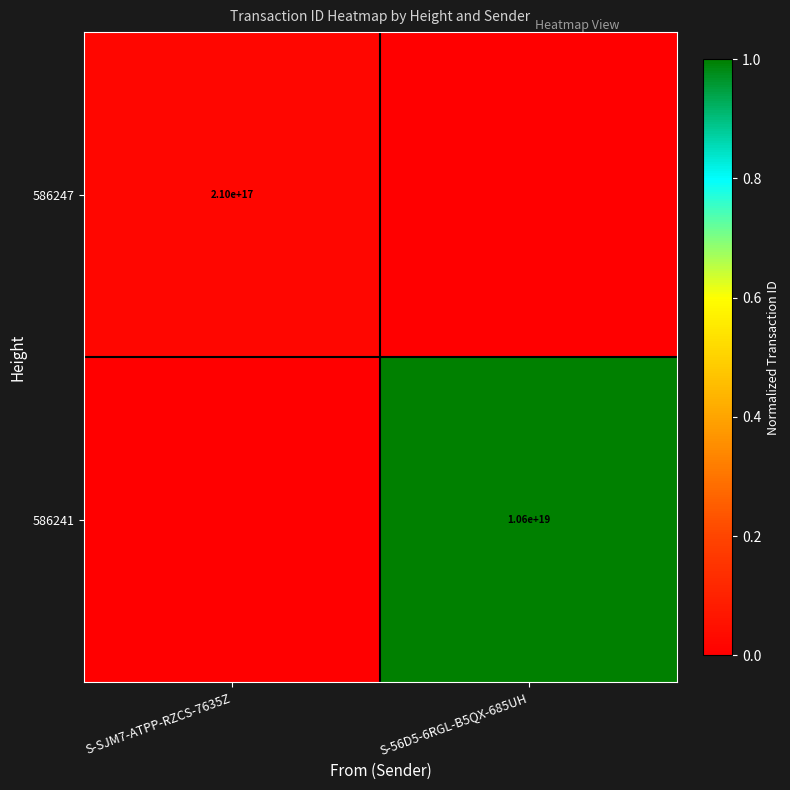

True or false: 586247 has a value of 345647080036700288 at S-SJM7-ATPP-RZCS-7635Z.

False